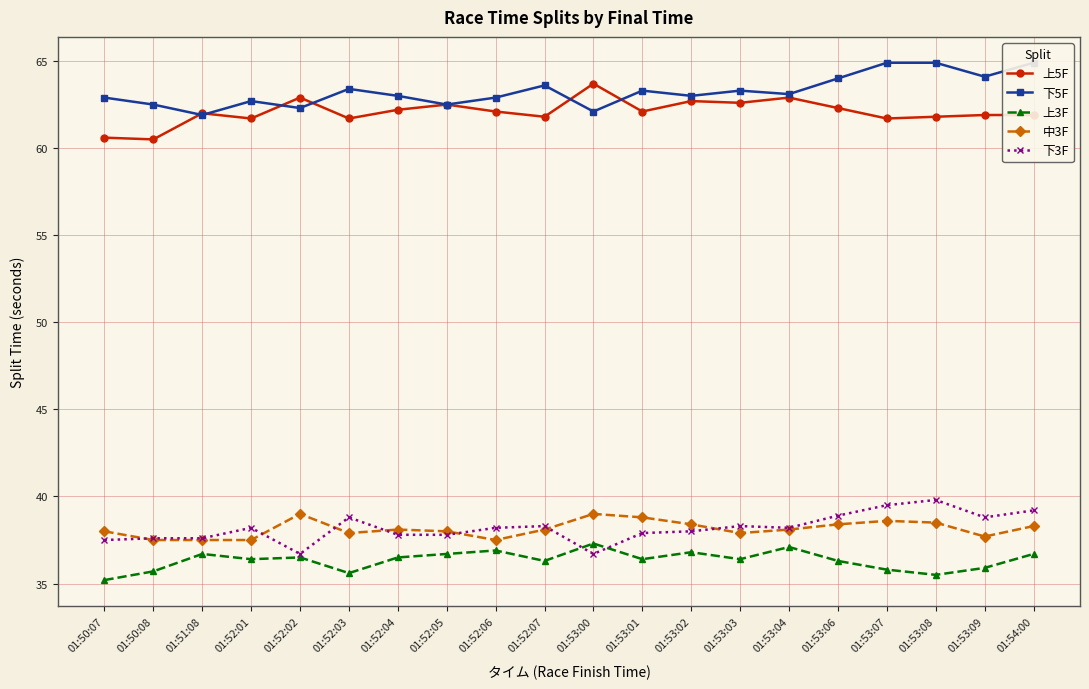

How many lines are shown in the chart?

5